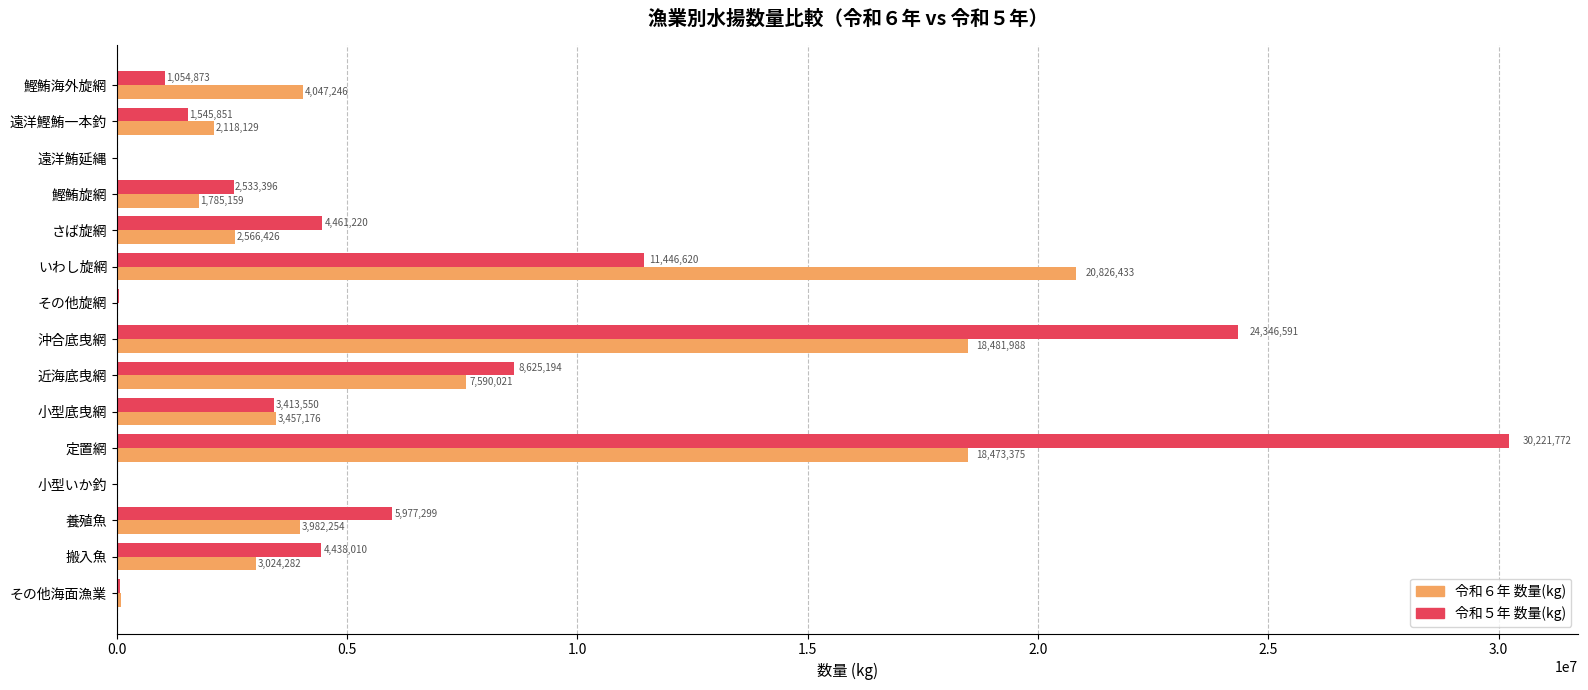

At which category is the sum across all series the highest?

定置網